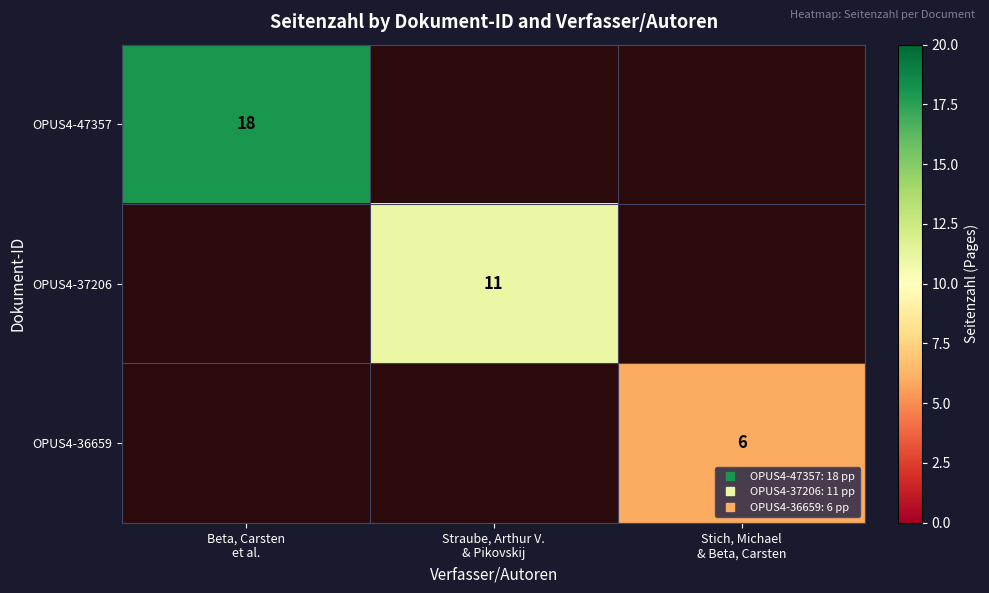

How many series are shown in this chart?

3